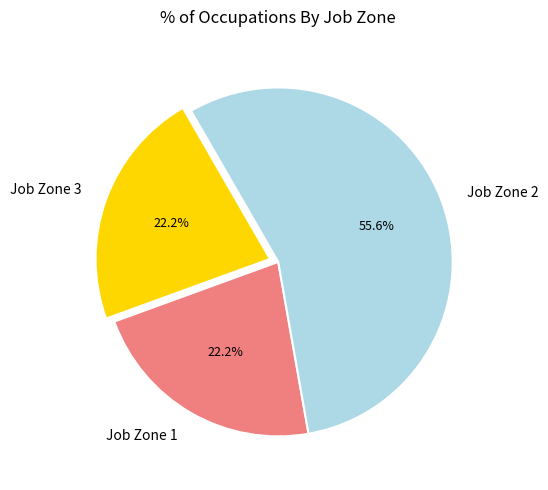

Which slice is the largest?

Job Zone 2